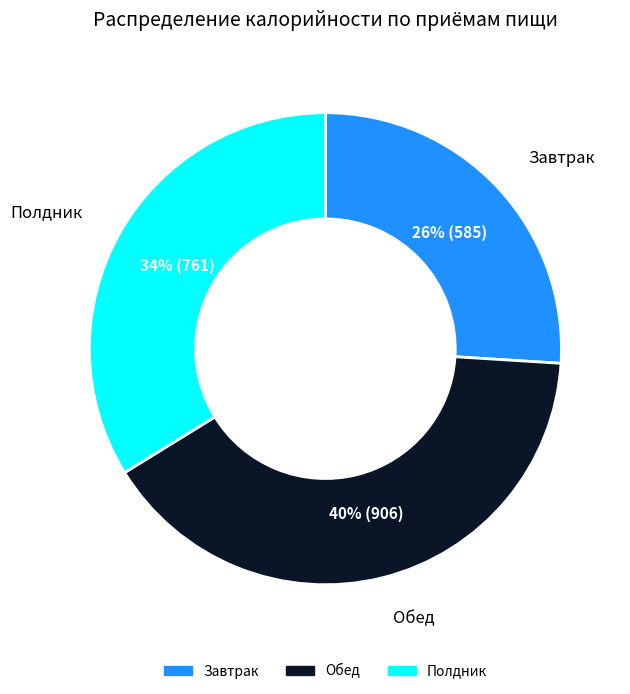

To the nearest percent, what portion does Обед represent?

40%